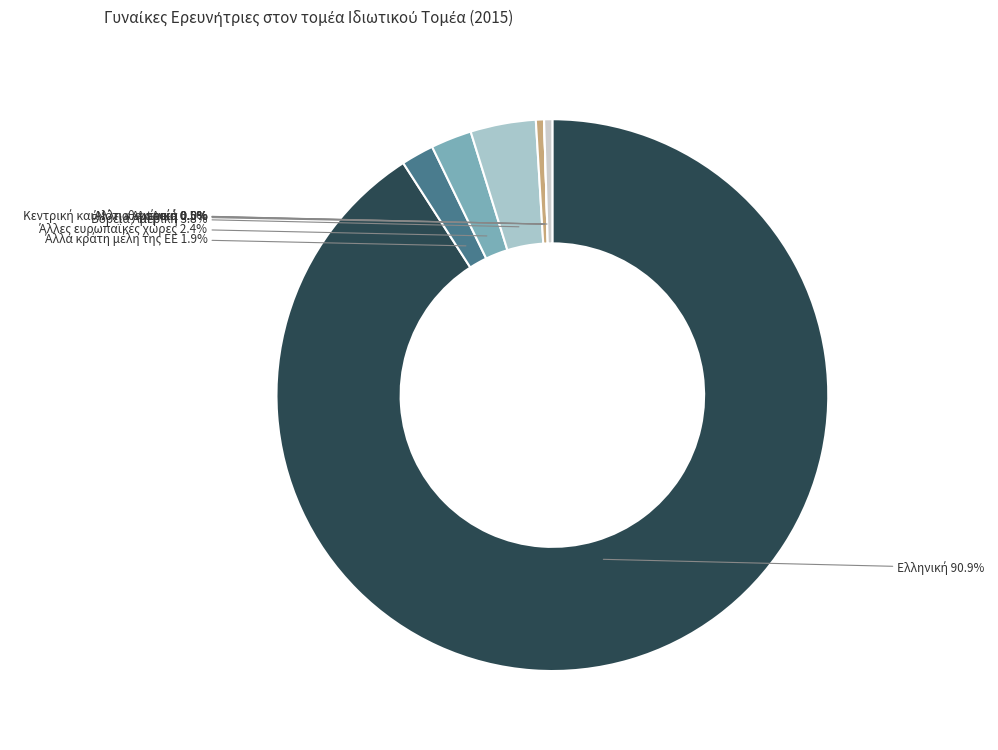

Does any single category account for the majority?

Yes